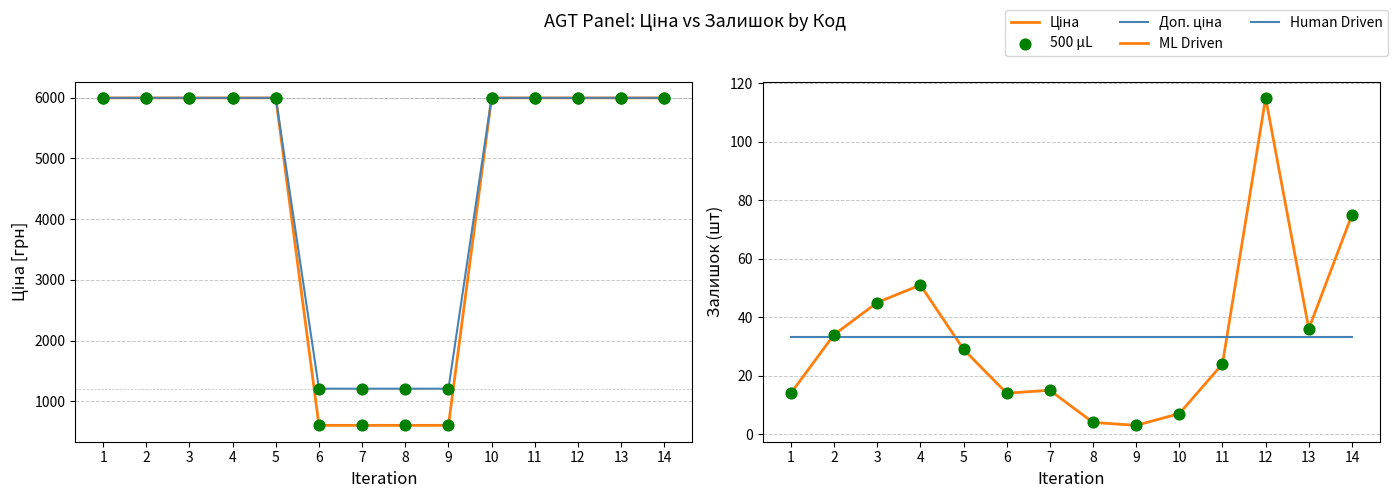

What are all the series names shown in the legend?

Ціна, Доп. ціна, 500 µL, ML Driven, Human Driven